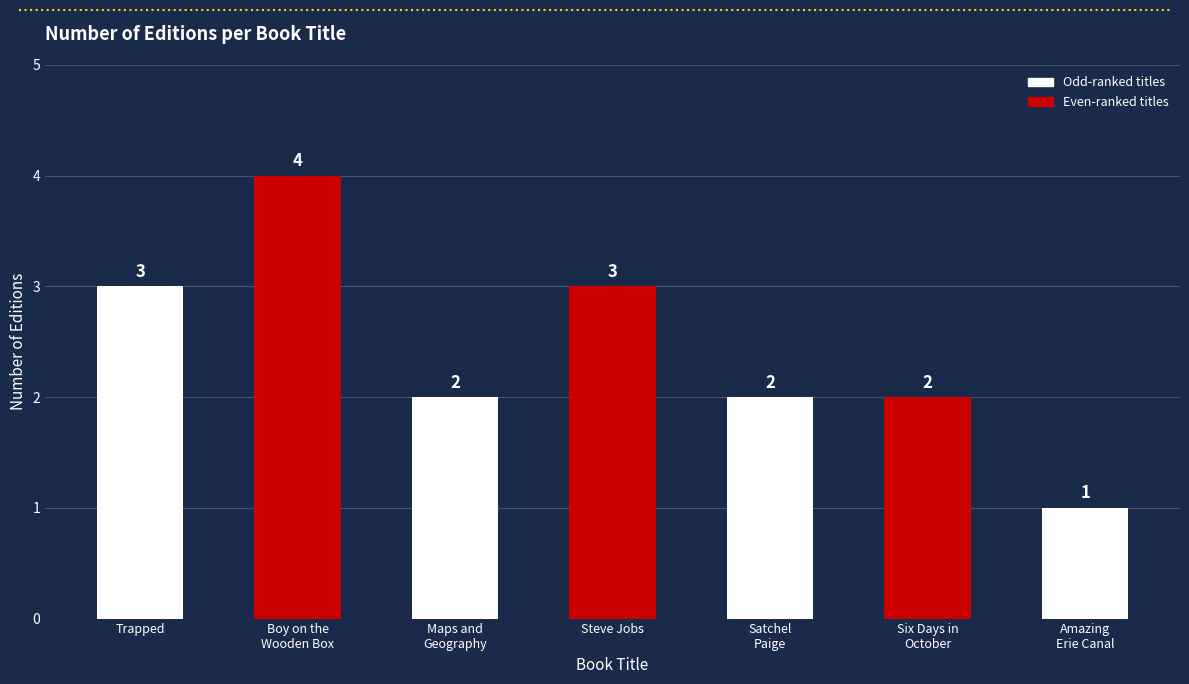

What is the approximate value at Maps and
Geography?

2